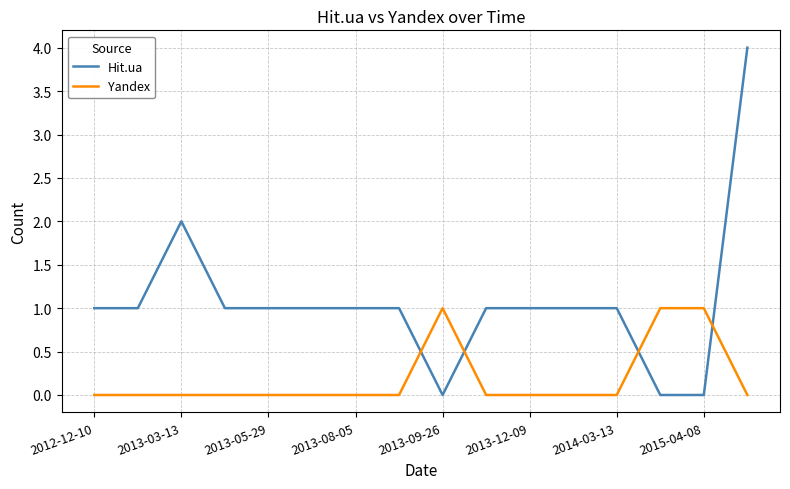

What are all the series names shown in the legend?

Hit.ua, Yandex